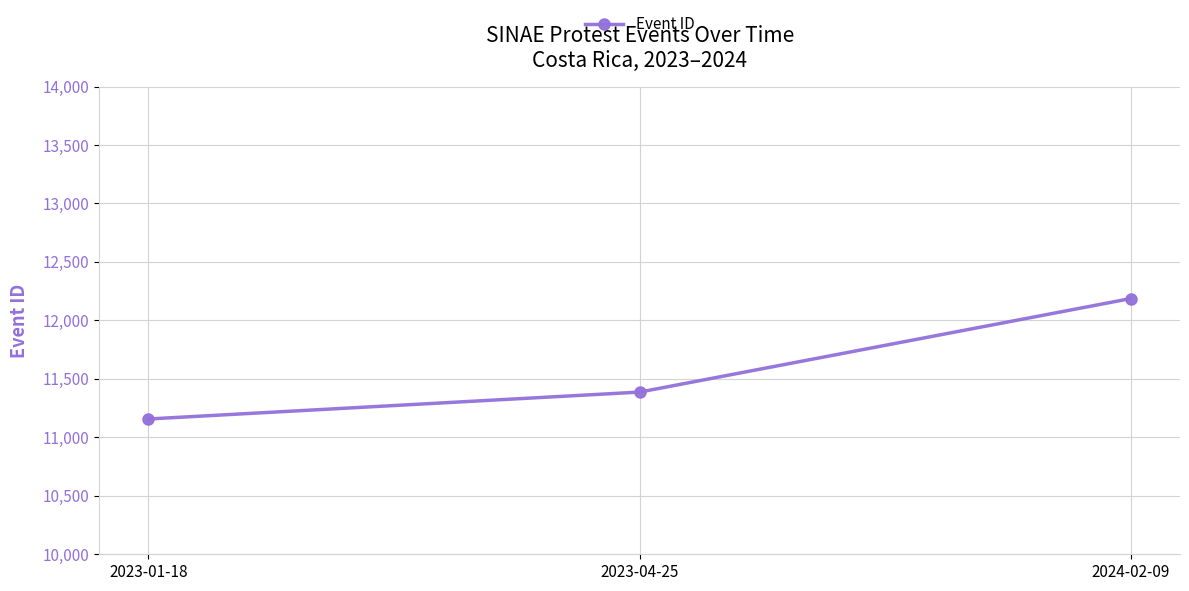

What is the value of the 3rd point from the left?

12187